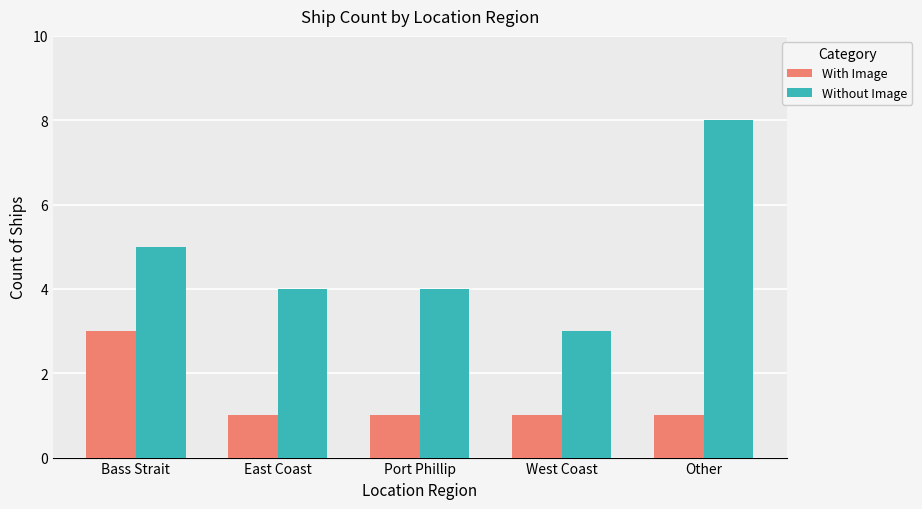

What position from the right is Other?

1